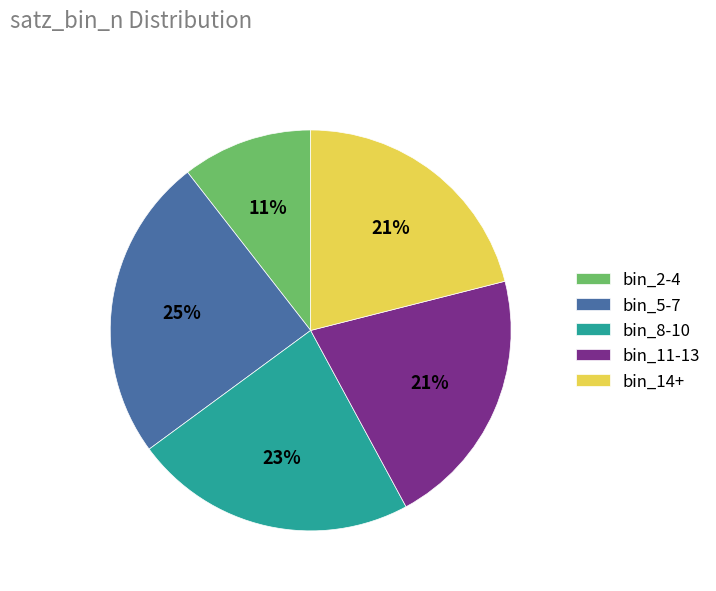

Does bin_8-10 represent more than half of the total?

No